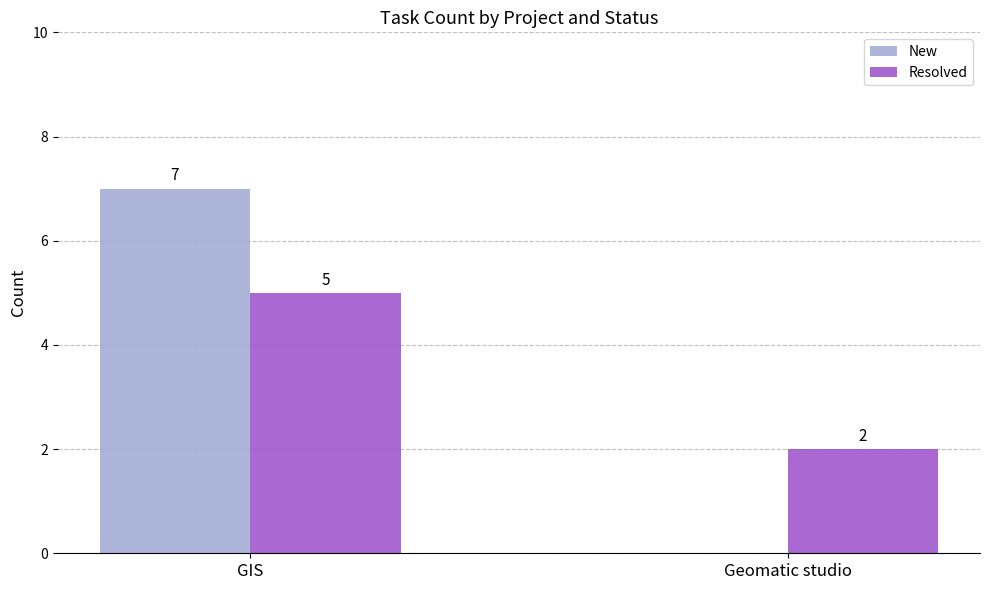

Reading left to right, transcribe all the data shown in this chart.

New: GIS=7	Geomatic studio=0
Resolved: GIS=5	Geomatic studio=2